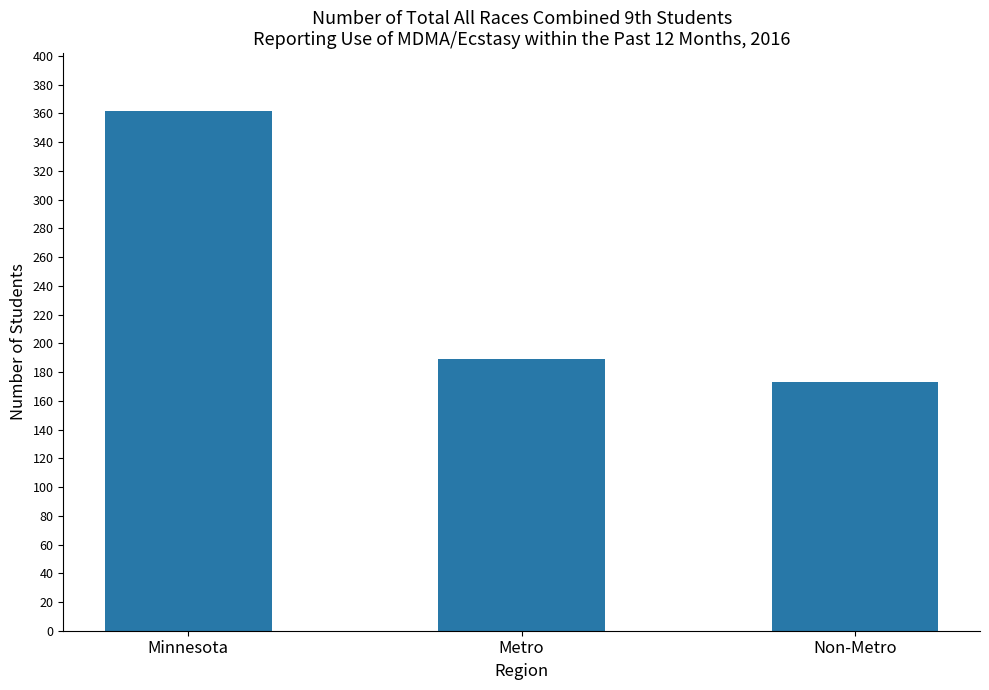

Reading right to left, transcribe all the data shown in this chart.

Non-Metro=173	Metro=189	Minnesota=362